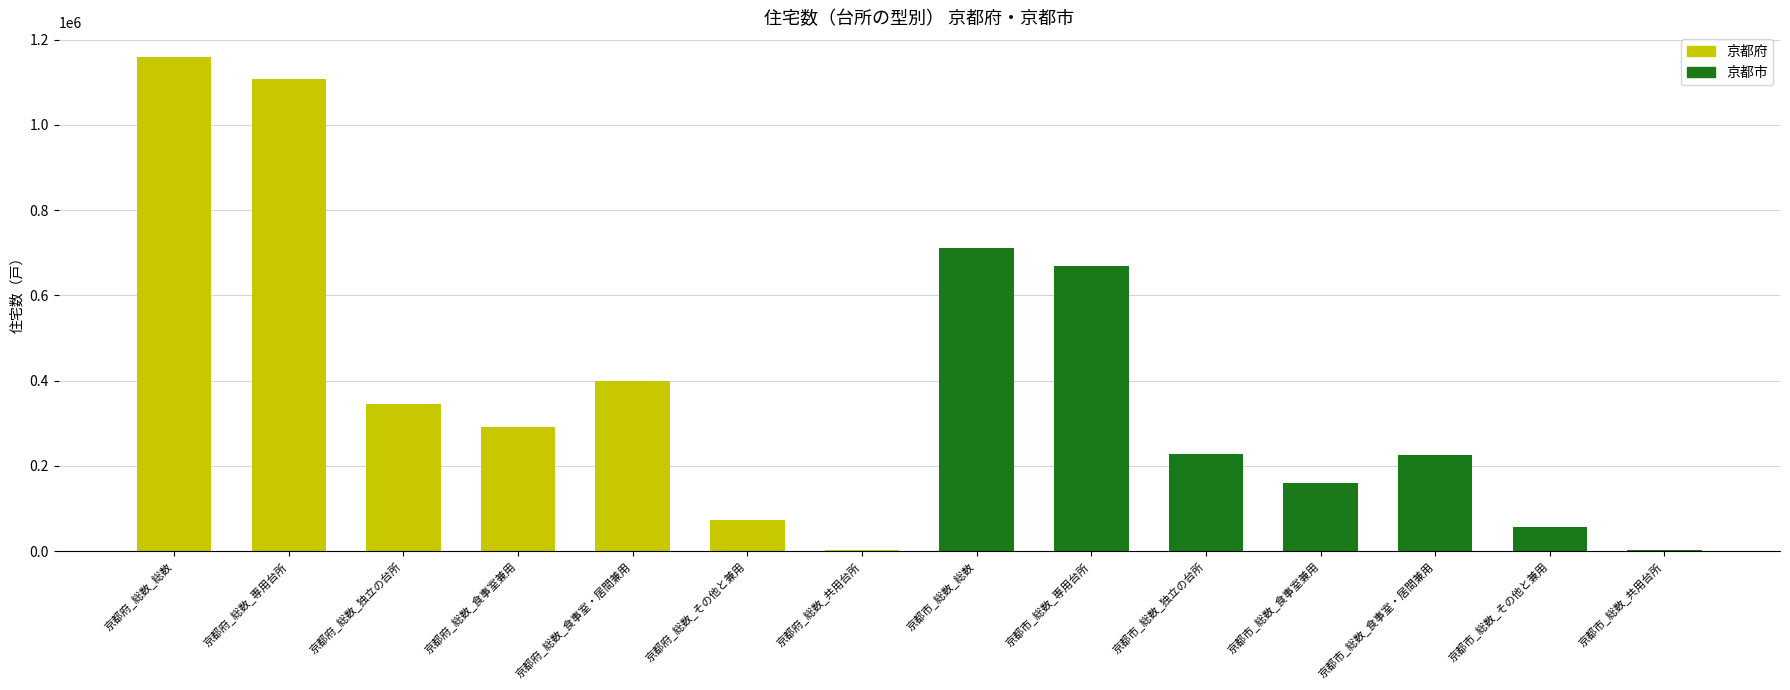

Is it true that the value at 京都市_総数_食事室兼用 is 234377?

False